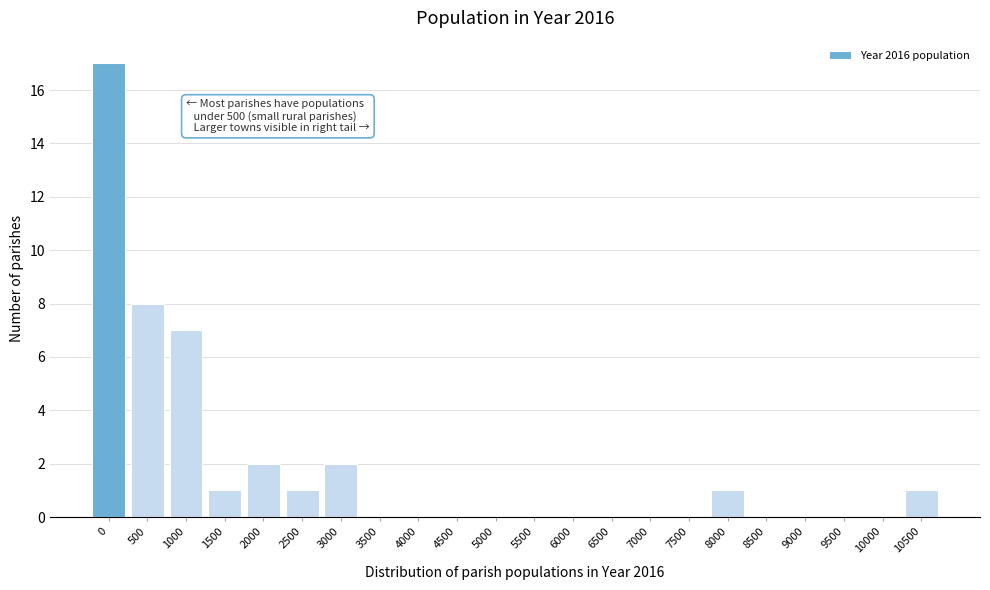

Reading left to right, list all the values displayed in this chart.

0=17	500=8	1000=7	1500=1	2000=2	2500=1	3000=2	3500=0	4000=0	4500=0	5000=0	5500=0	6000=0	6500=0	7000=0	7500=0	8000=1	8500=0	9000=0	9500=0	10000=0	10500=1